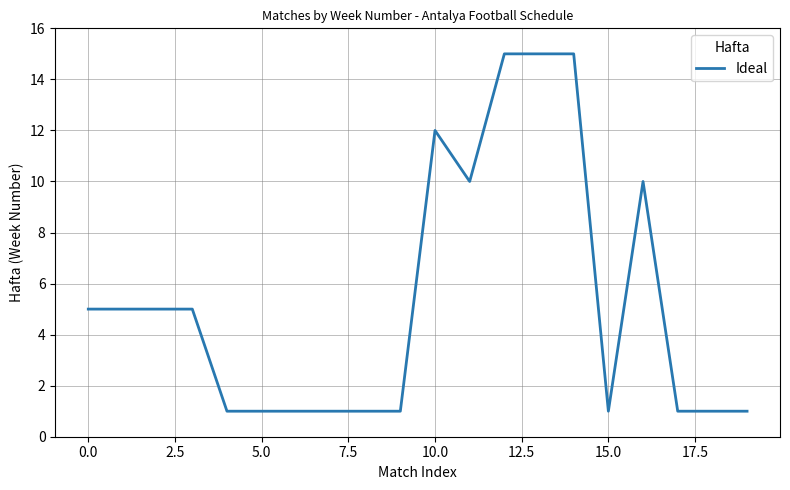

What is the maximum value shown in the chart?

15